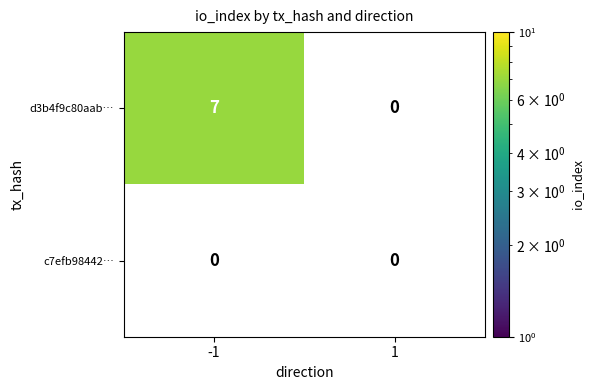

What is the difference between the highest and lowest values at io_index?

7